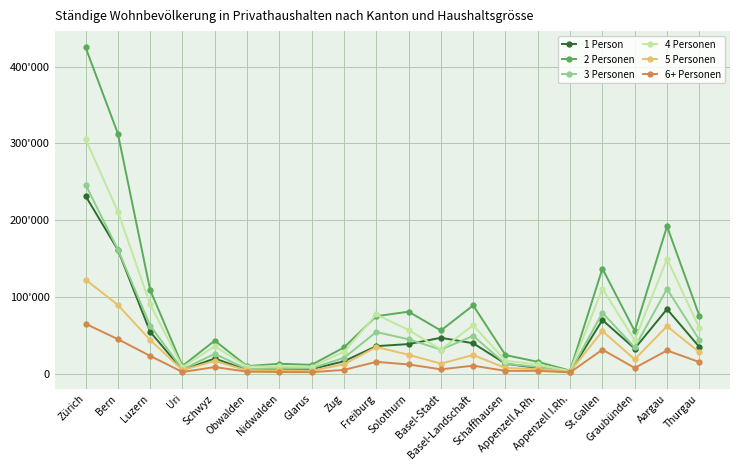

After their last crossing, which series has the higher values: 2 Personen or 4 Personen?

2 Personen